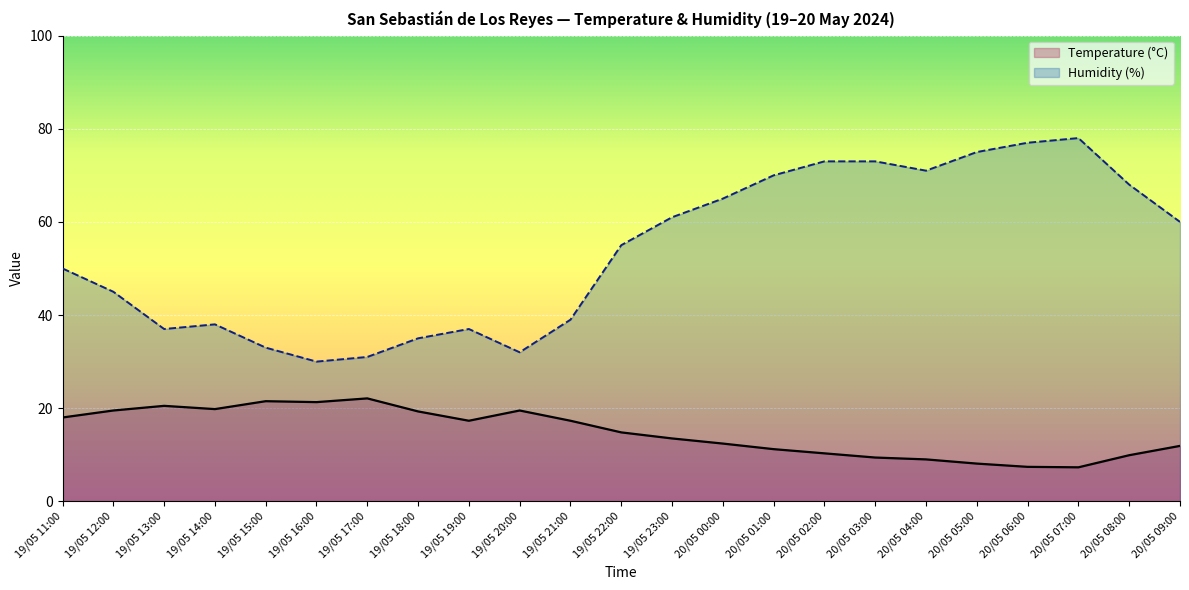

Where is the first local minimum for Temperature (°C)?

19/05 14:00